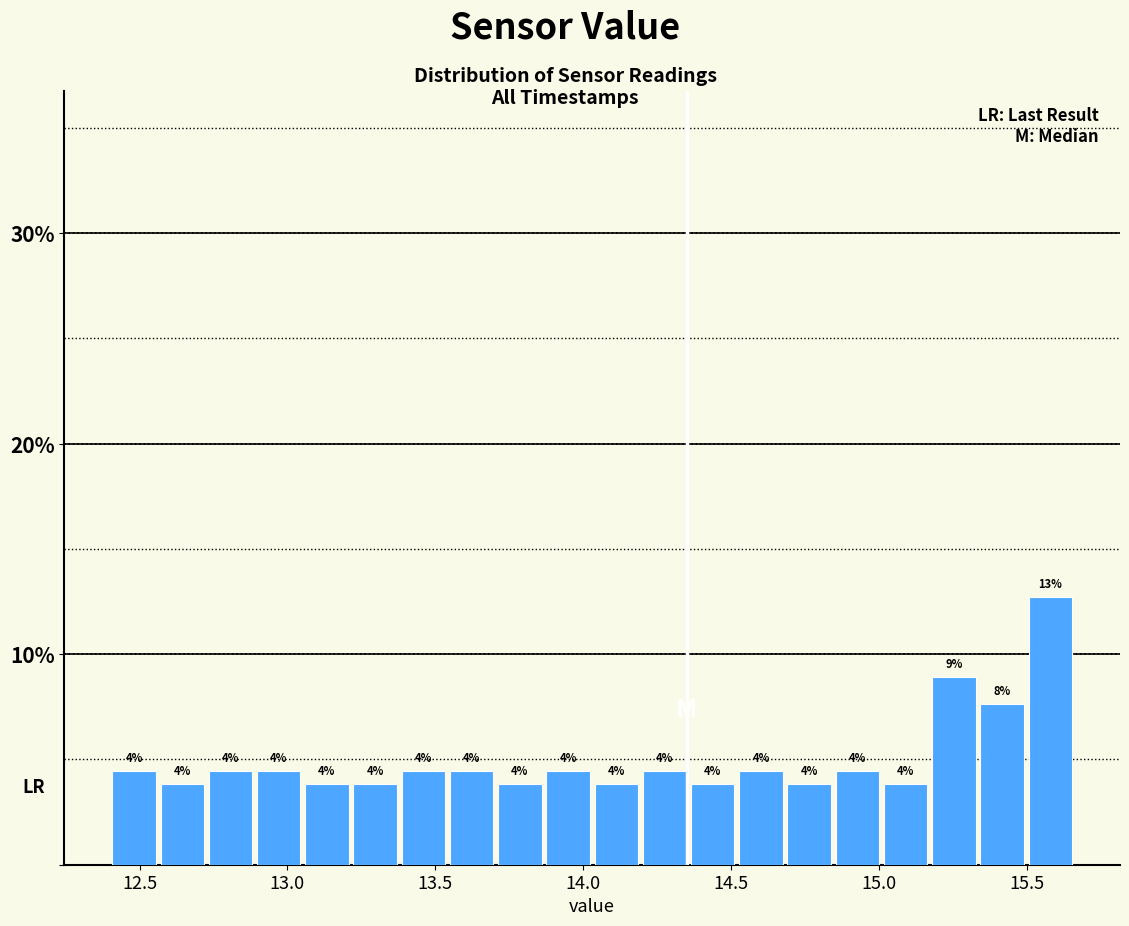

Read against the x-axis, roughly where is the centre of the tallest bar?

15.60